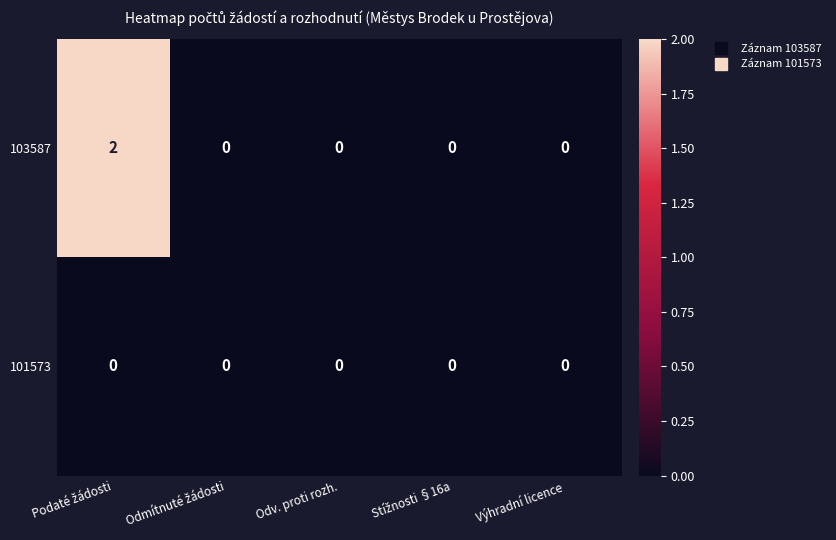

Rank the series by their maximum value, from lowest to highest.

101573, 103587